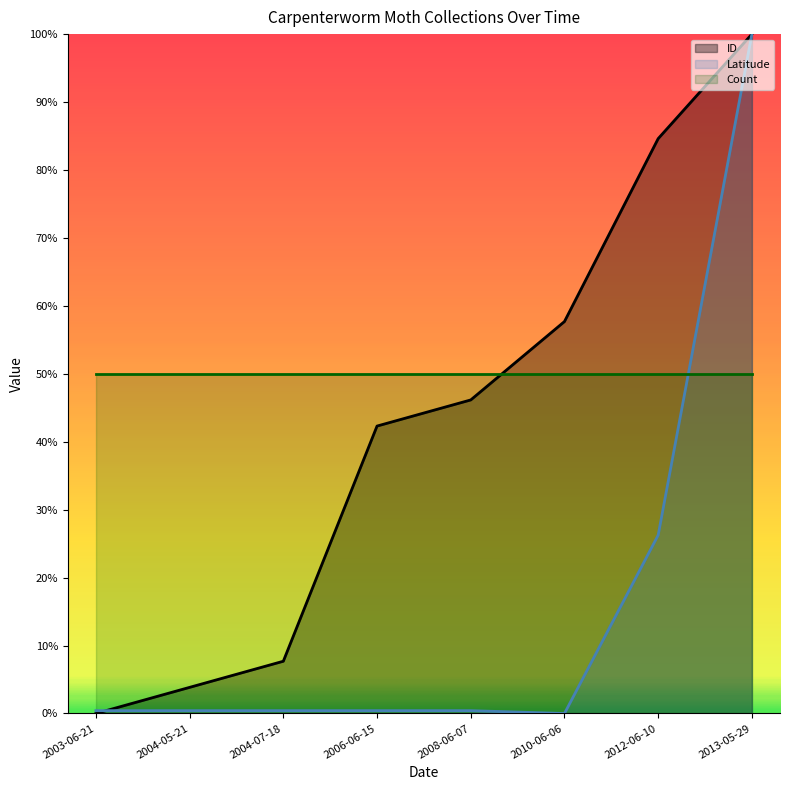

The ID series shows 0.6 at 2010-06-06. True or false?

True